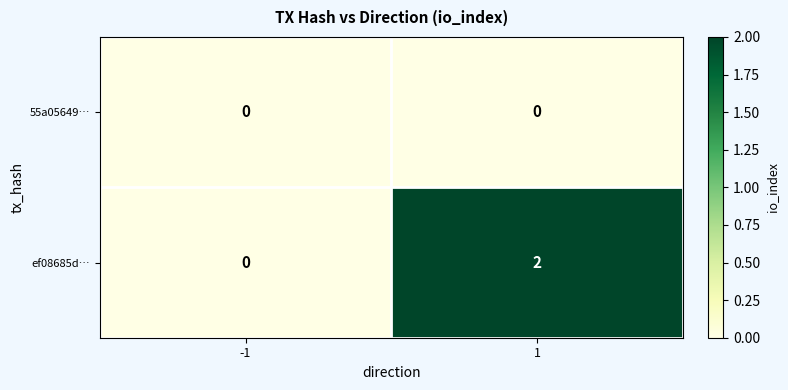

What is the total value across all series at 1?

2